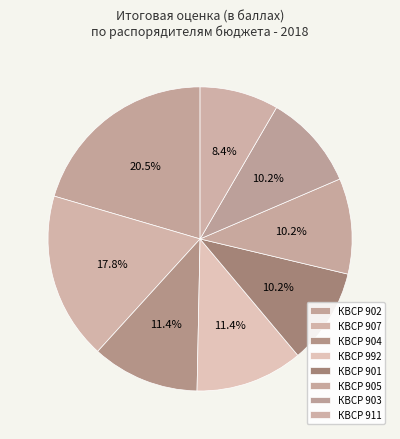

Which slice is the largest?

902